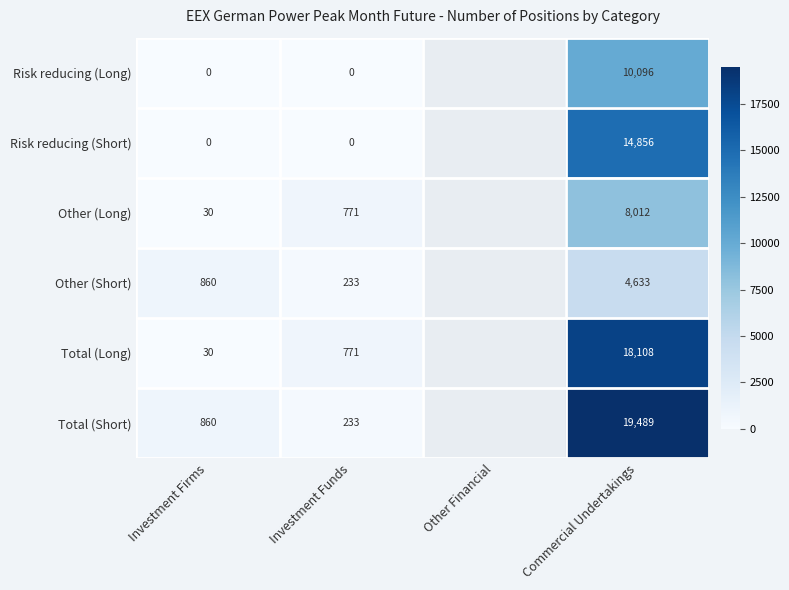

What is the difference between the highest and lowest values at Investment Firms?

860